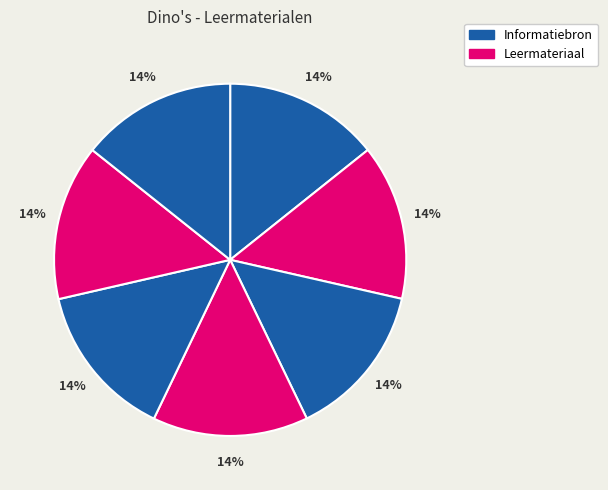

Count the number of slices in the pie.

7